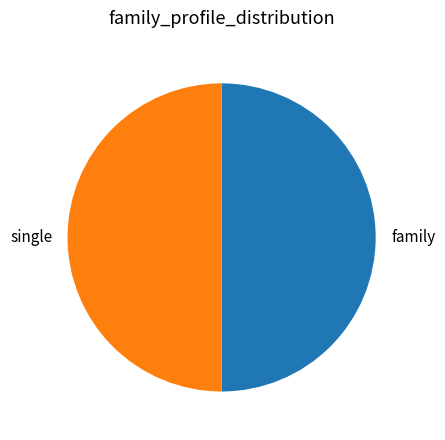

True or false: family accounts for 50% of the total.

True